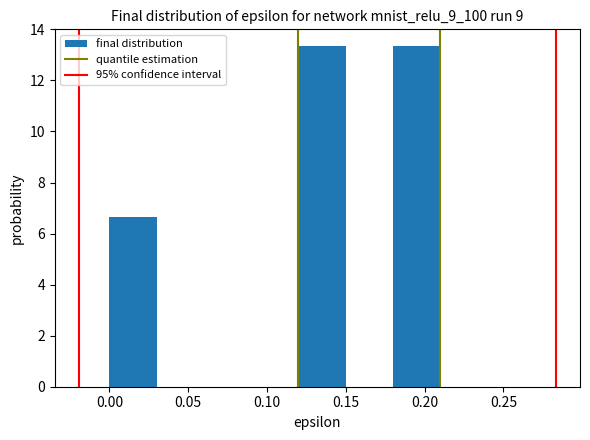

Reading left to right, list every bar in this chart as the range it spans on the x-axis followed by its height. The values are not printed on the chart, so give them approximately, as read against the axis.

0.00 to 0.03: 6.6
0.03 to 0.06: 0
0.06 to 0.09: 0
0.09 to 0.12: 0
0.12 to 0.15: 13.4
0.15 to 0.18: 0
0.18 to 0.21: 13.4